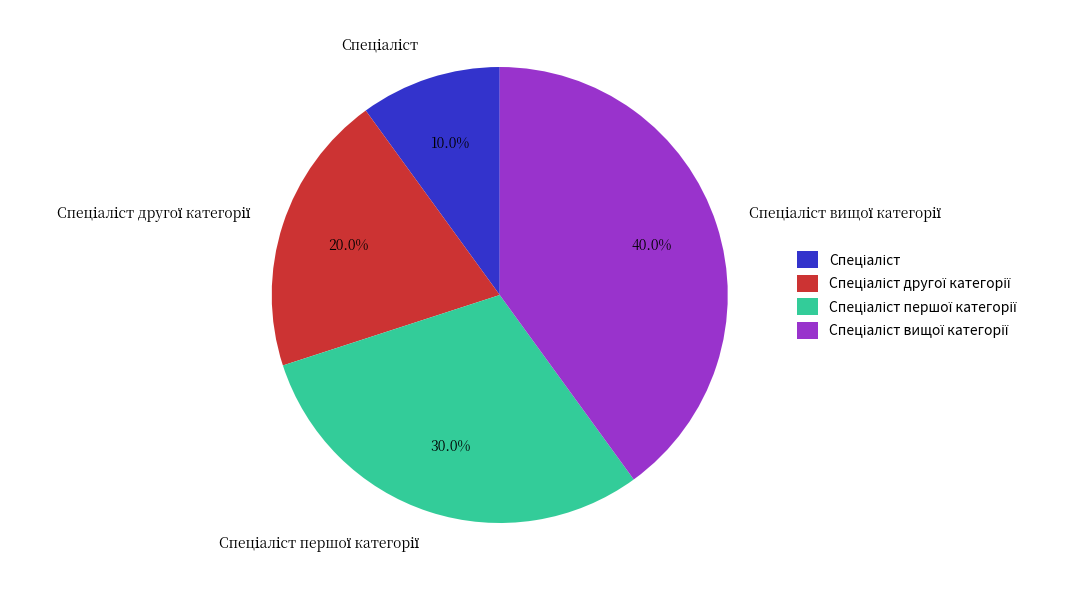

Is there a majority slice in this chart?

No